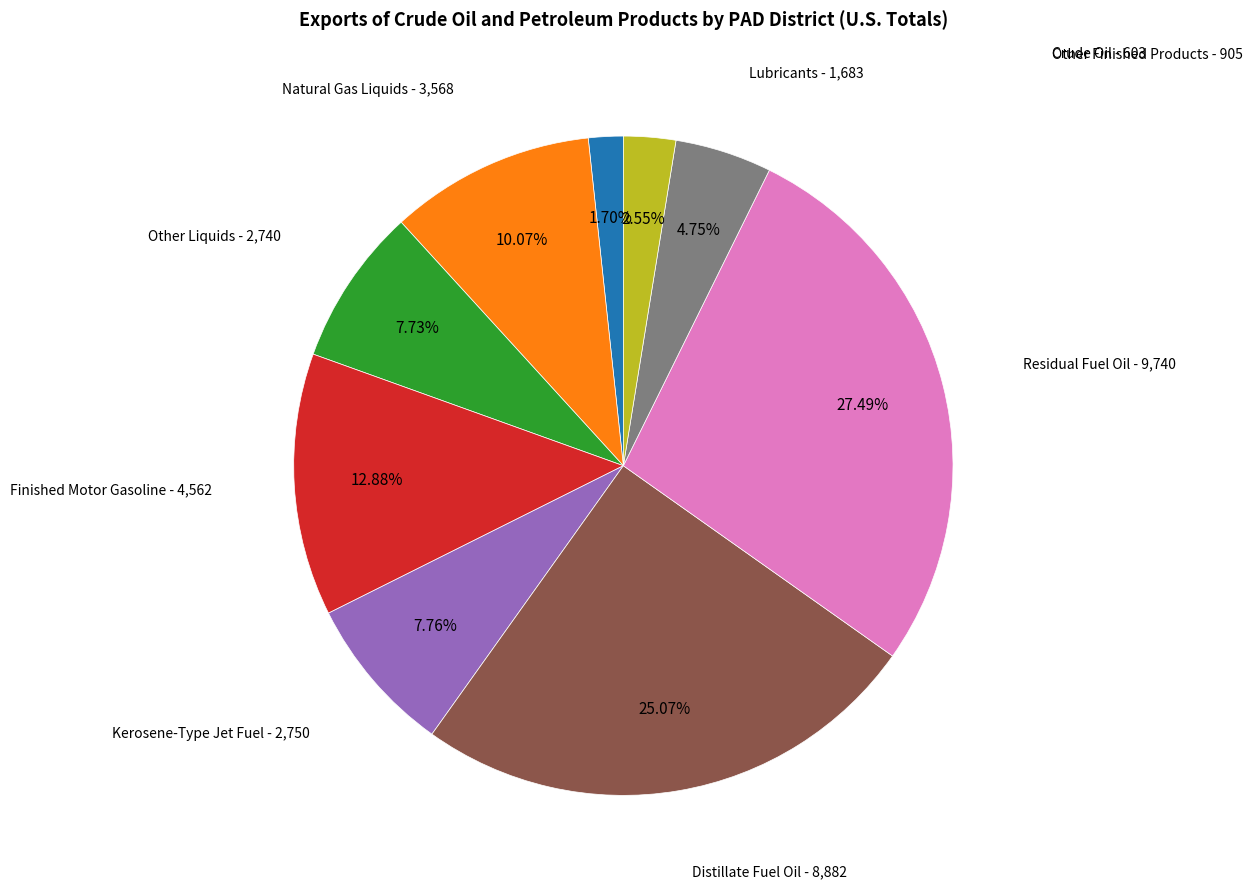

Is there a majority slice in this chart?

No